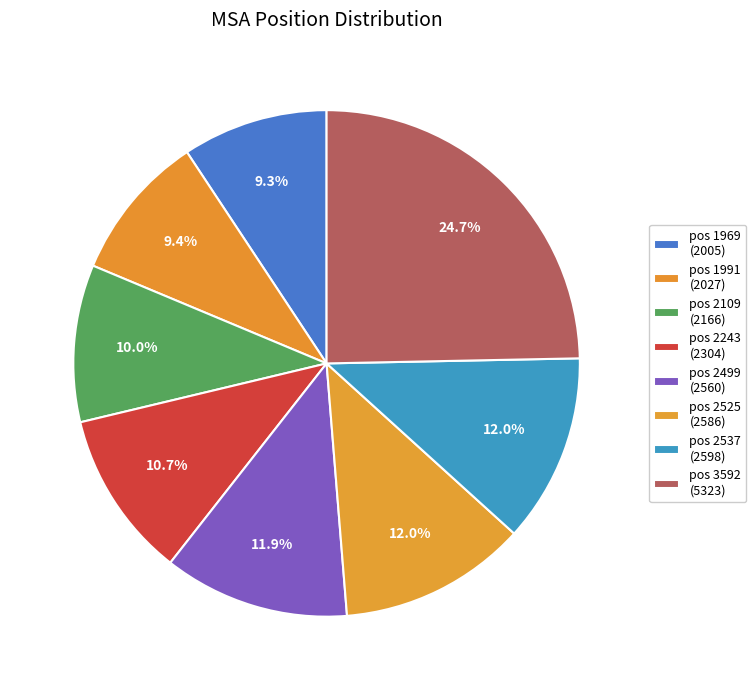

Rank the categories by value from lowest to highest.

1969, 1991, 2109, 2243, 2499, 2525, 2537, 3592